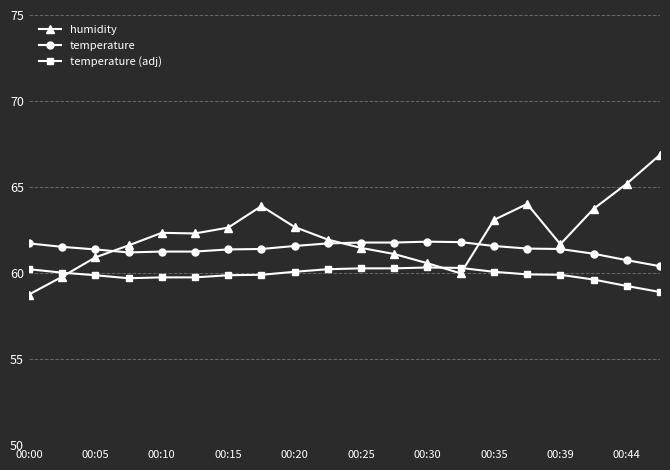

How many intersections are there between temperature (adj) and humidity?

3